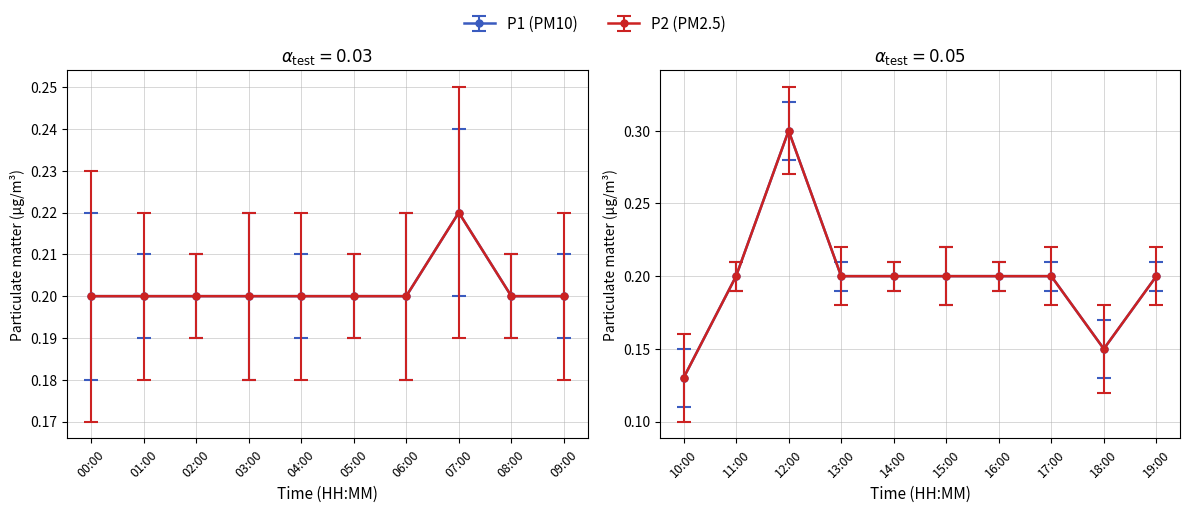

In P2, how many points are lower than both neighbors (excluding endpoints)?

2